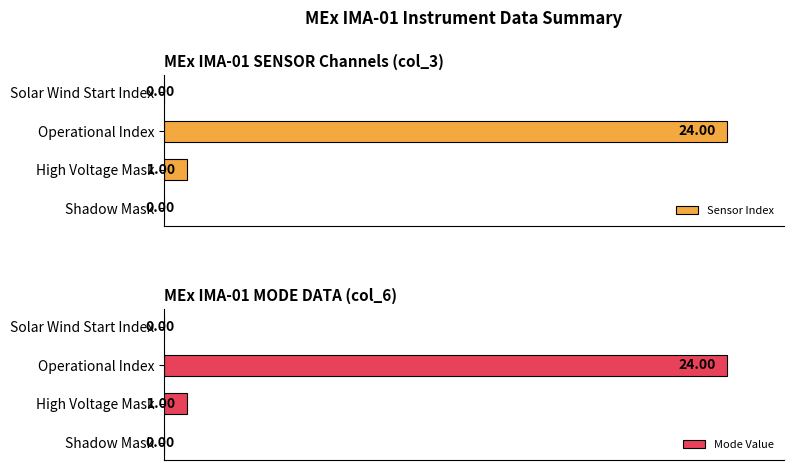

Which series has the largest total across all categories?

Sensor Index